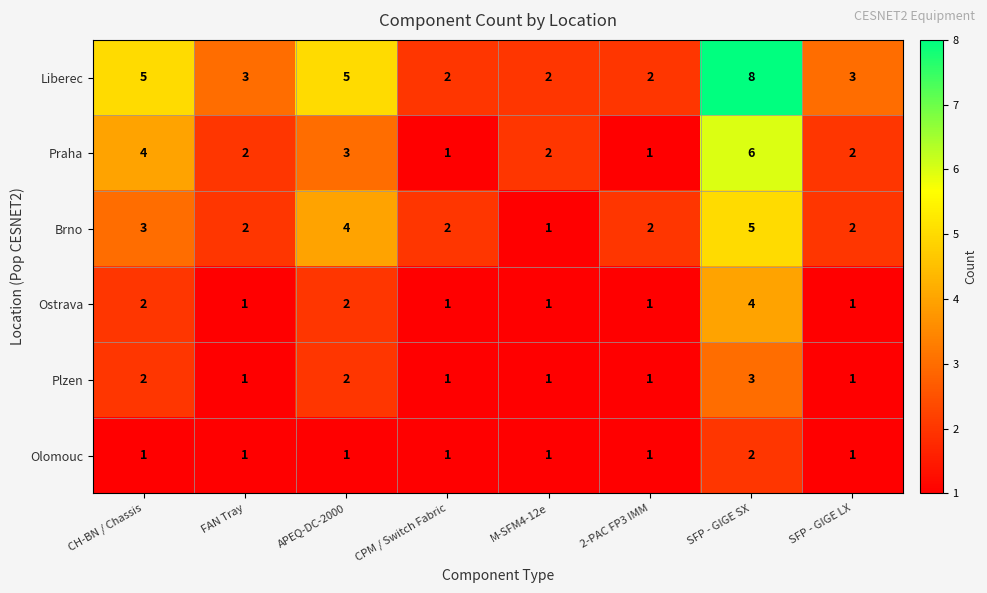

At which label is Praha closest to 3?

APEQ-DC-2000